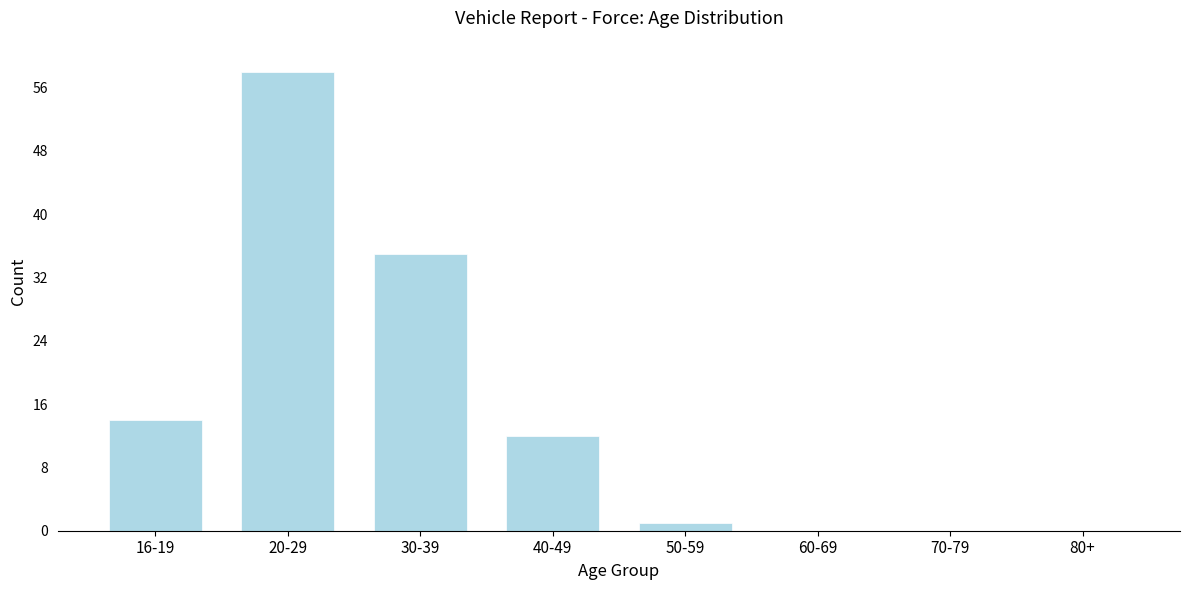

Reading left to right, what are all the values shown in this chart?

16-19=14	20-29=58	30-39=35	40-49=12	50-59=1	60-69=0	70-79=0	80+=0